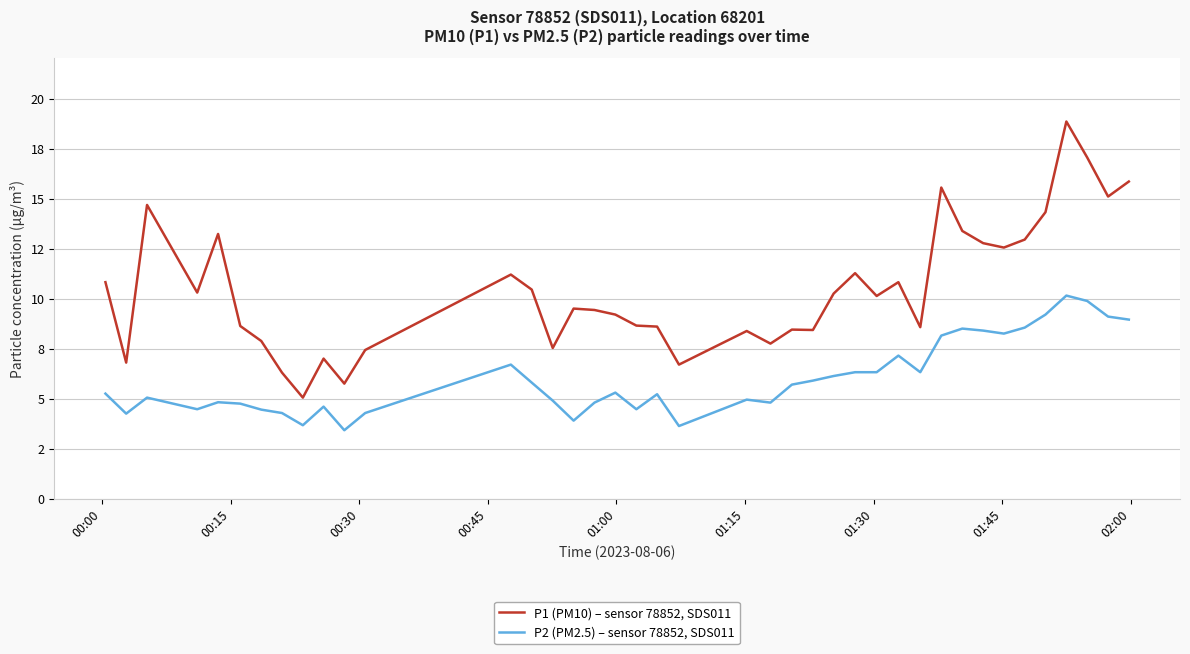

What are all the series names shown in the legend?

P1 (PM10) – sensor 78852, SDS011, P2 (PM2.5) – sensor 78852, SDS011